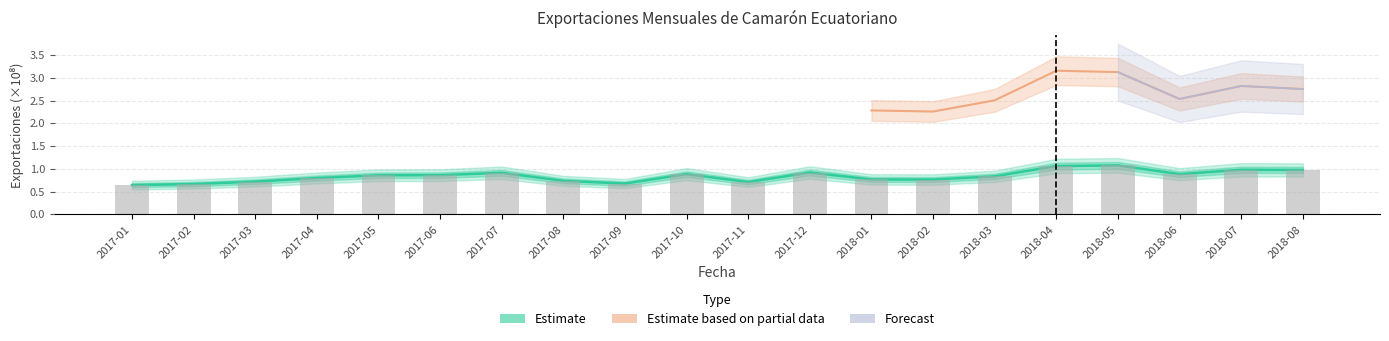

At which label is Libras closest to 0?

2017-01